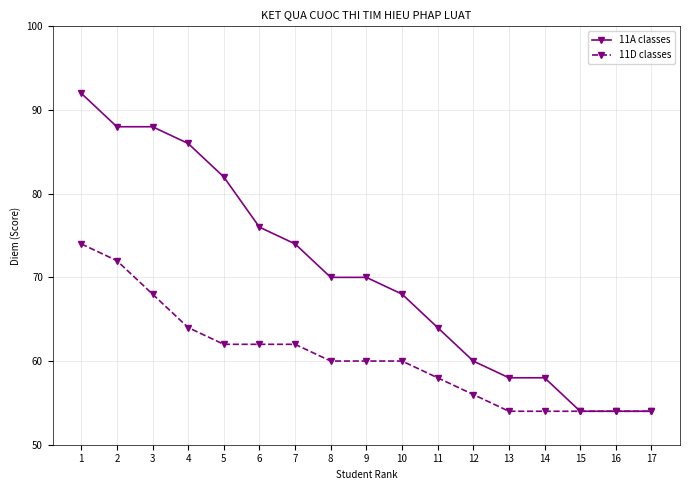

Where is 11A classes nearest to the value 73?

7